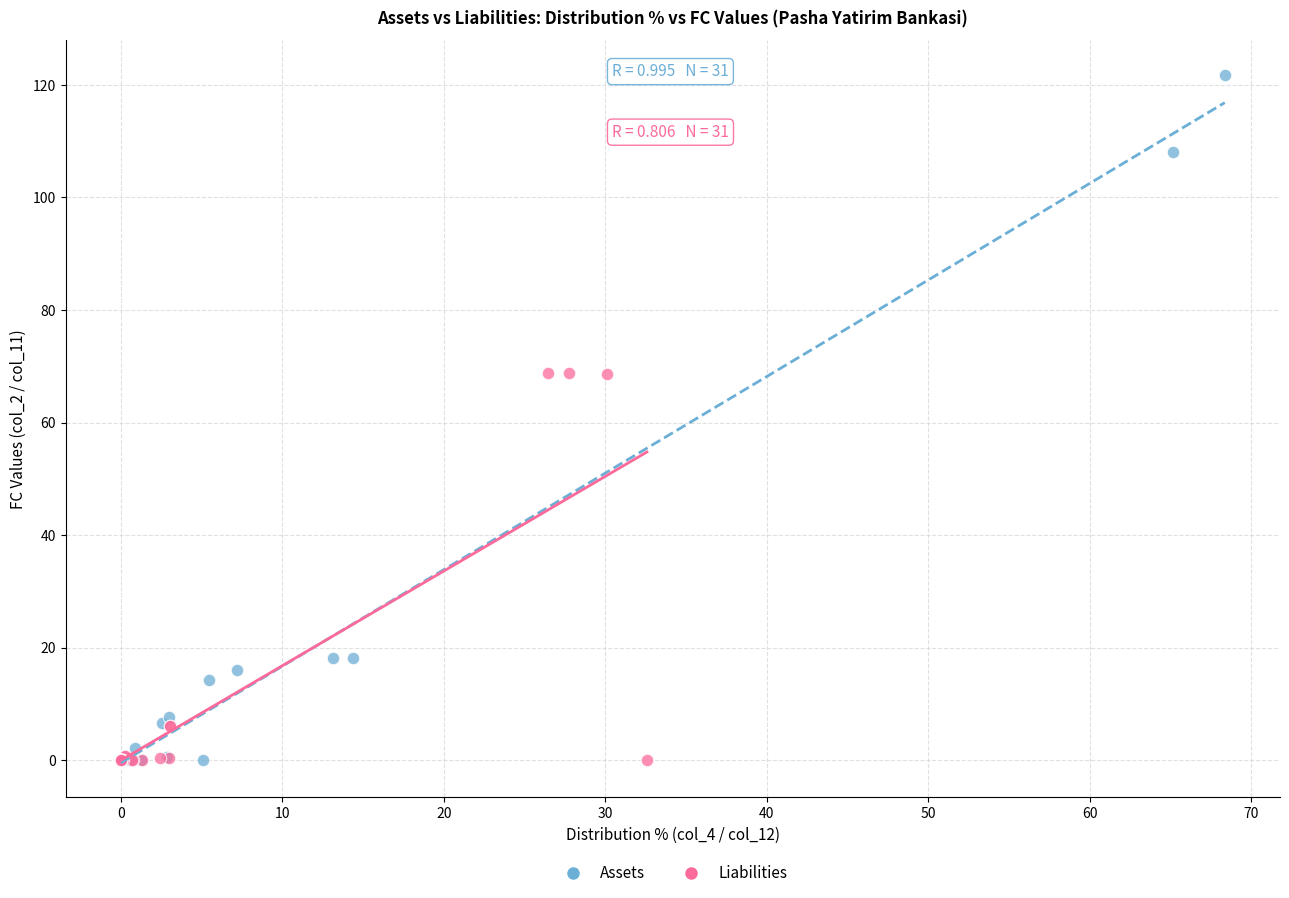

Which series contains the highest Y value?

Assets